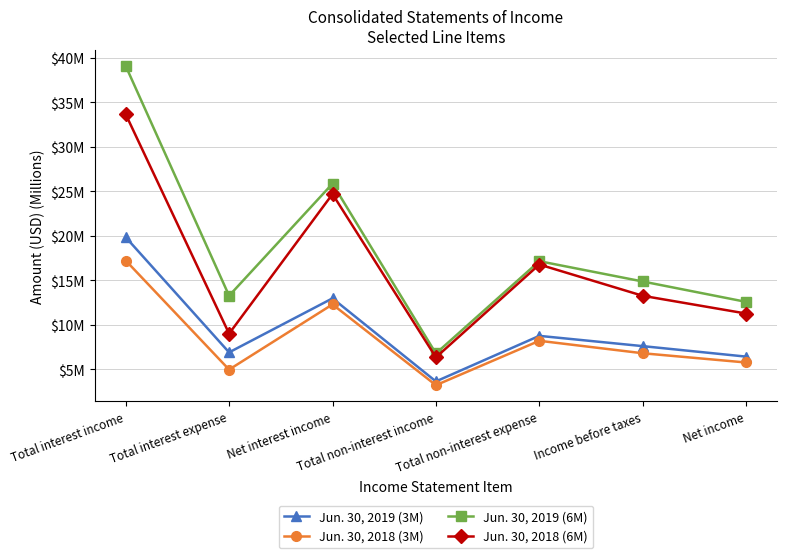

Rank the categories by Jun. 30, 2018 (6M) value from highest to lowest.

Total interest income, Net interest income, Total non-interest expense, Income before taxes, Net income, Total interest expense, Total non-interest income